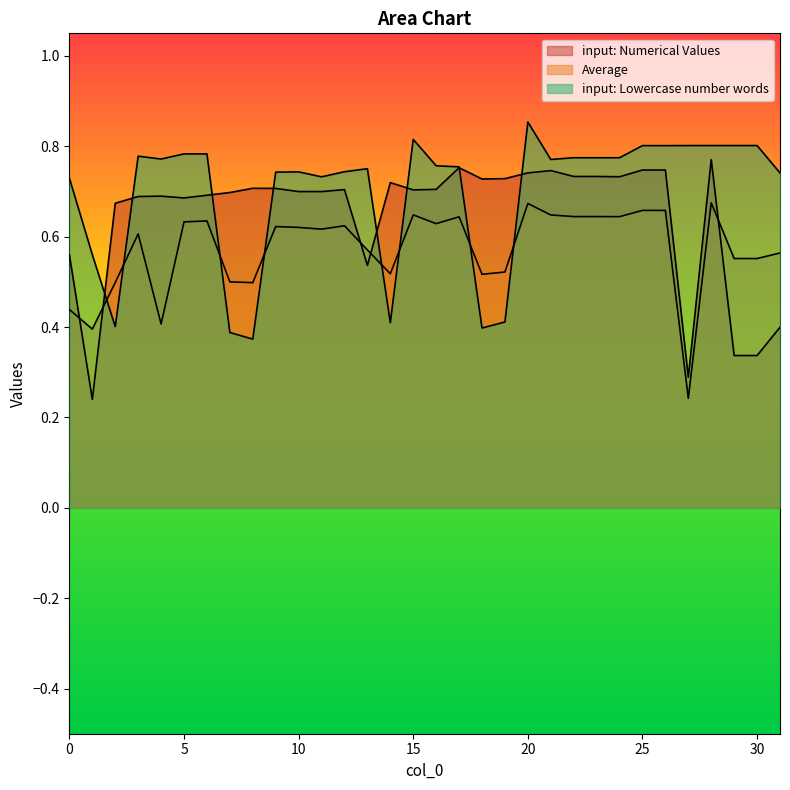

List the series in order of their overall mean, lowest first.

Average, input: Numerical Values, input: Lowercase number words